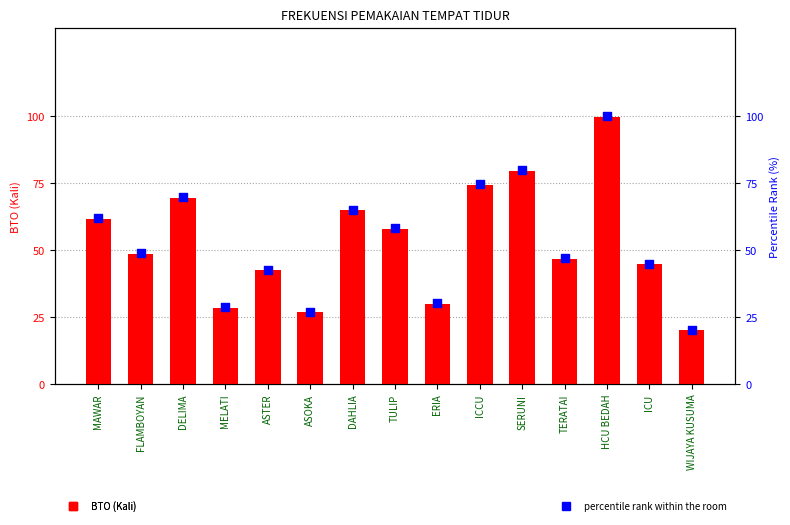

At which category is the sum across all series the highest?

HCU BEDAH